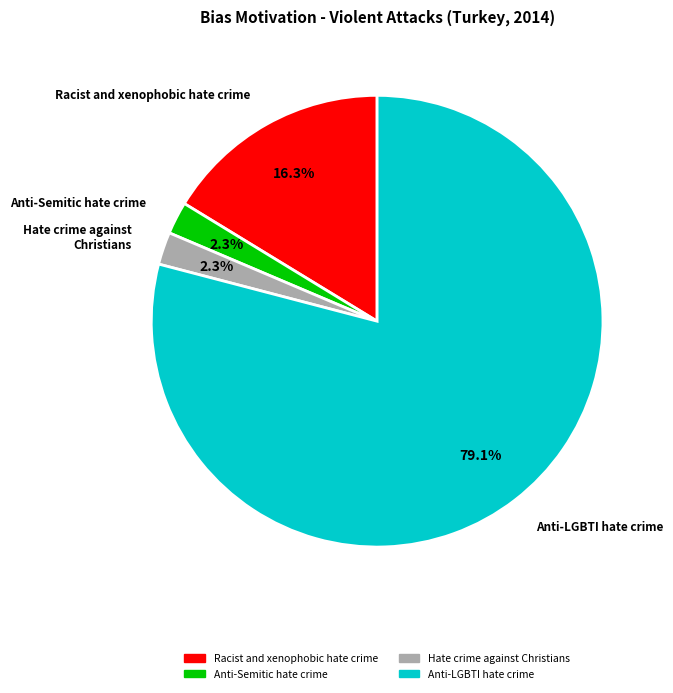

Does any single category account for the majority?

Yes